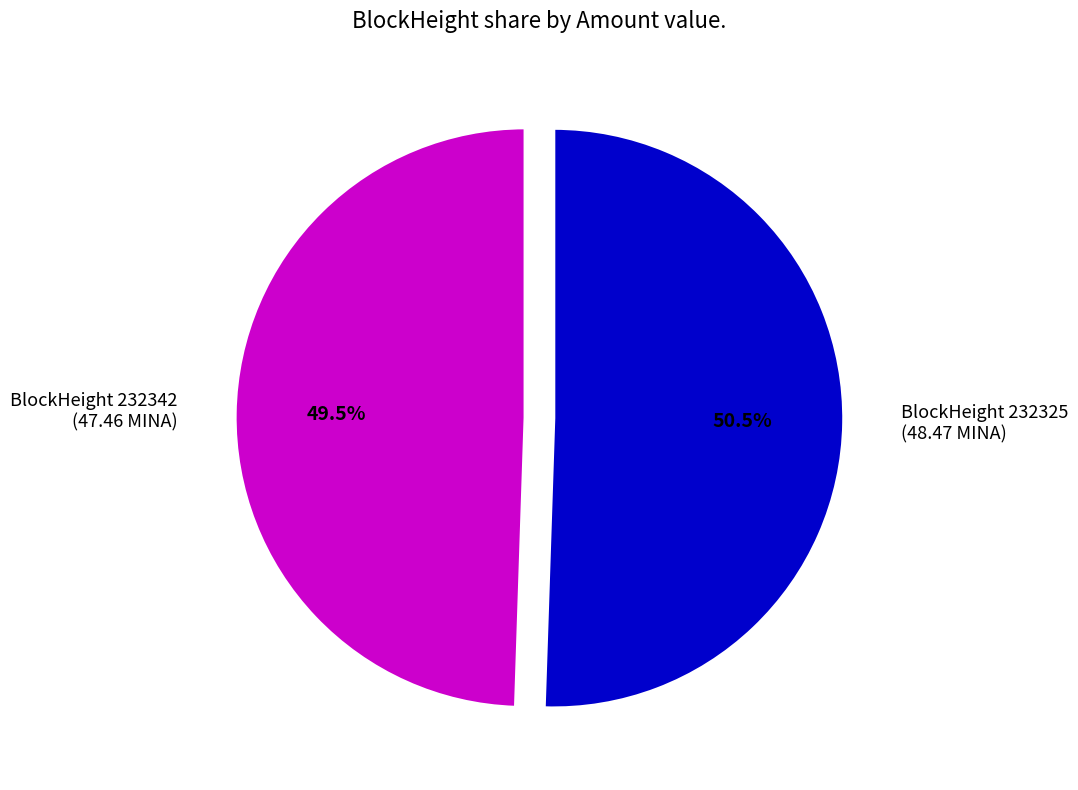

Does any single category account for the majority?

Yes